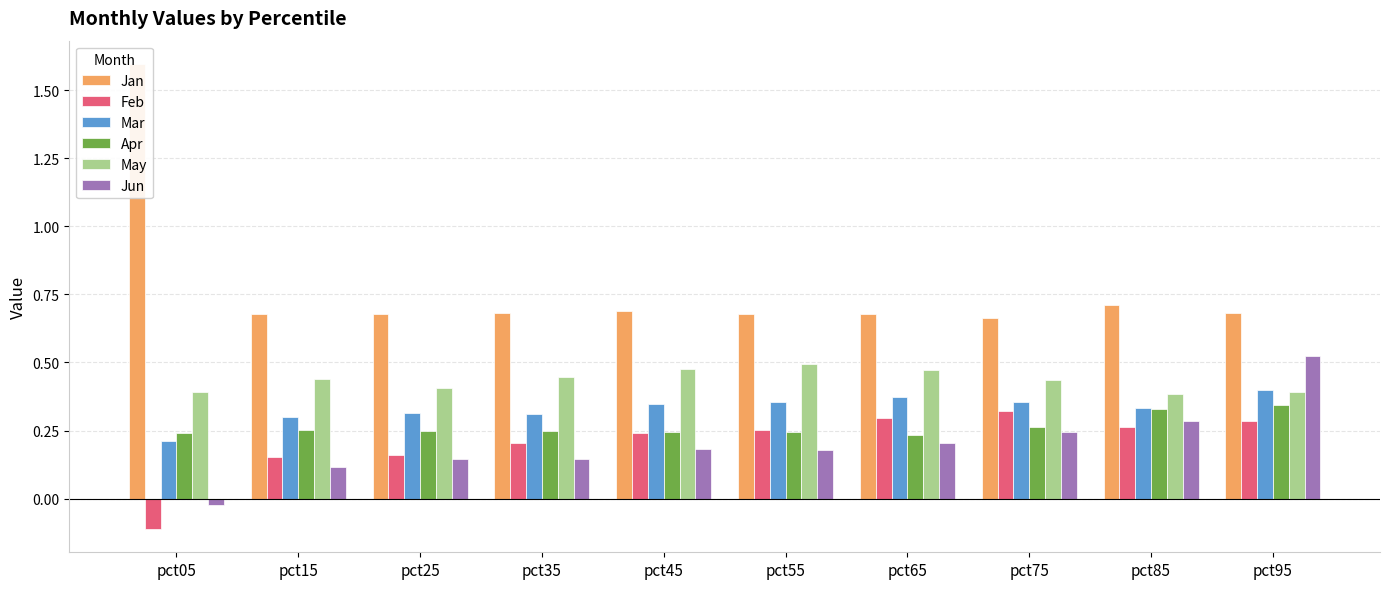

What is the total value across all series at pct85?

2.3